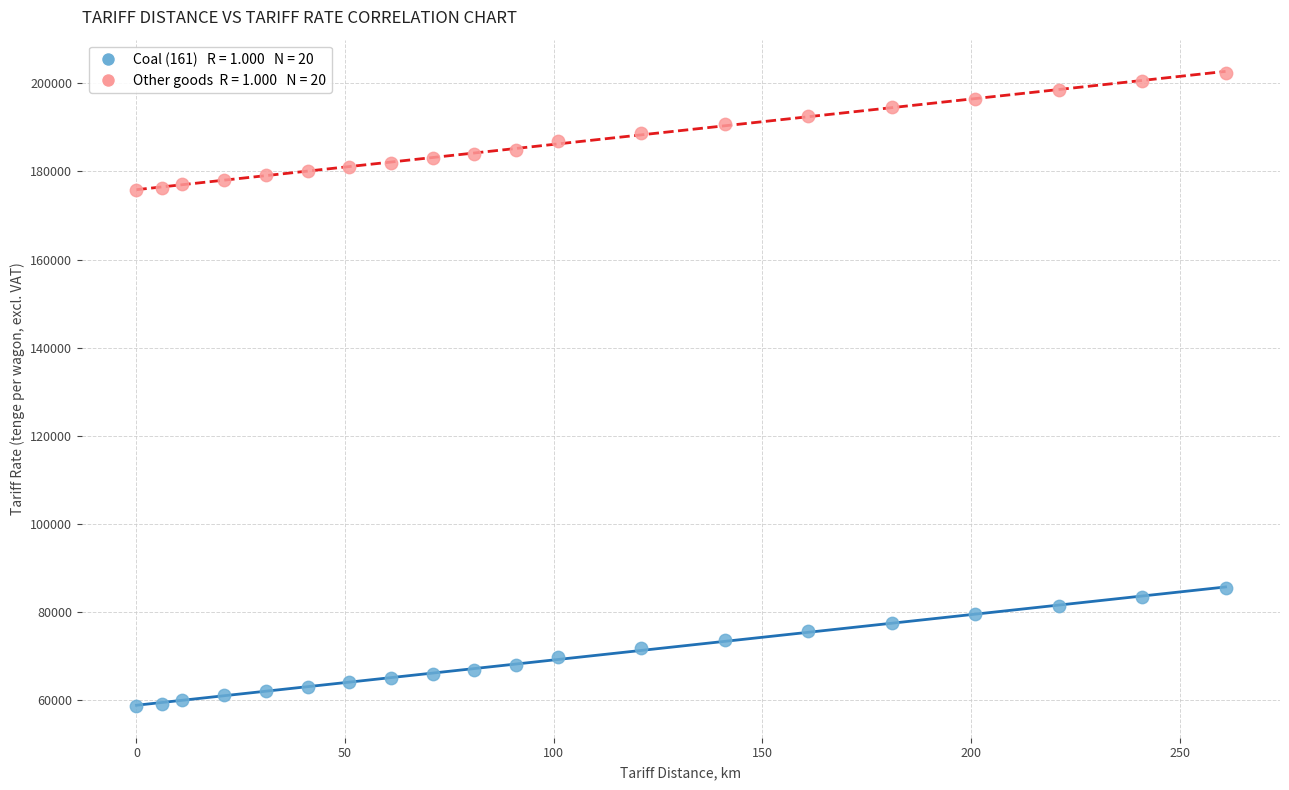

Across all data points, what is the range of Y values (max minus min)?

143675